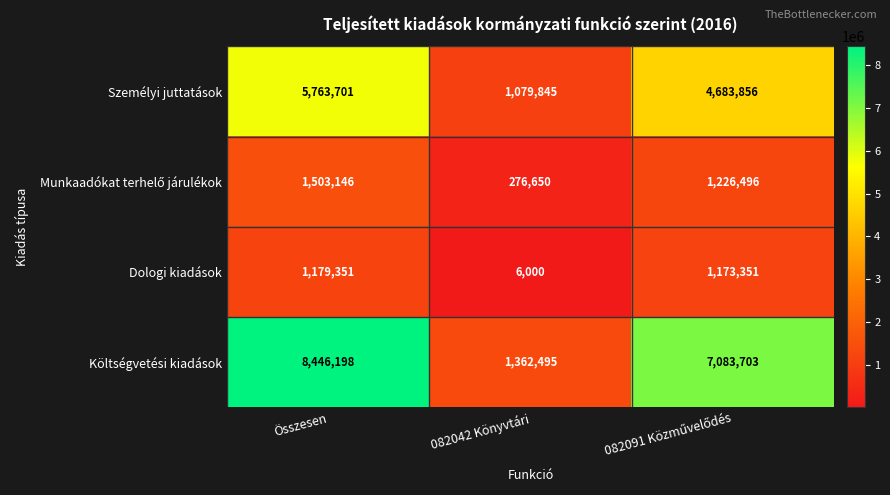

What value does the Dologi kiadások series have at Összesen?

1179351